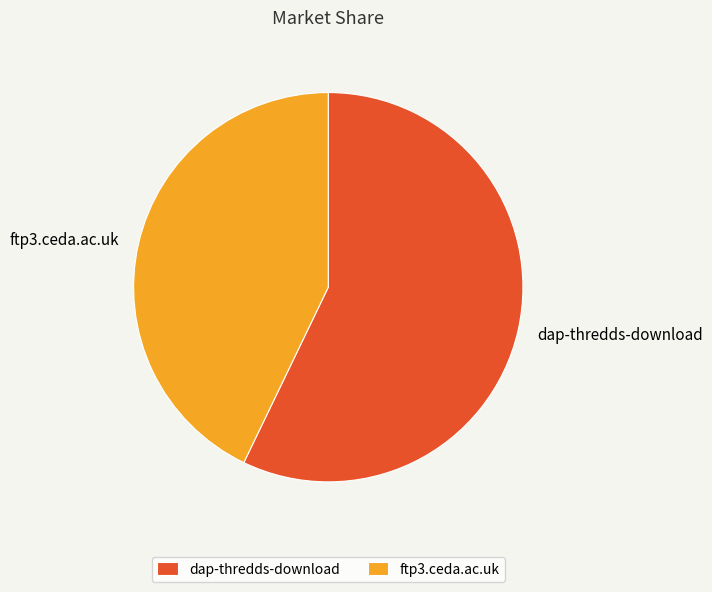

How many slices are in this pie chart?

2